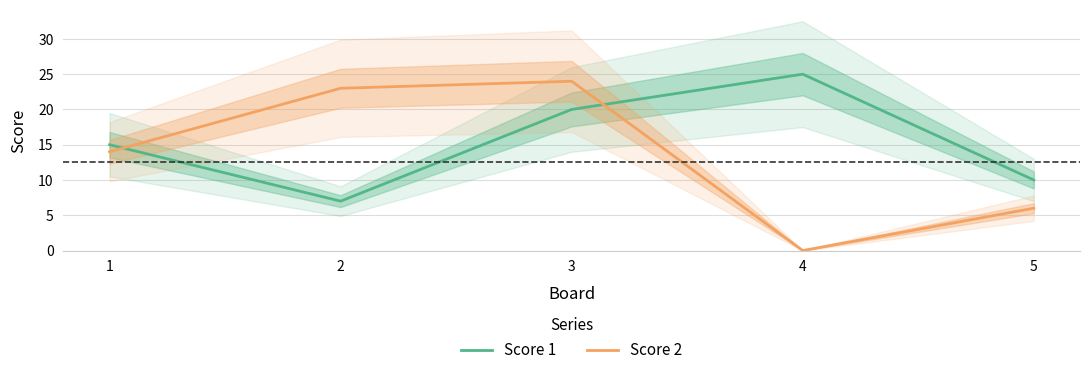

Reading right to left, transcribe all the data shown in this chart.

Score 1: 10	25	20	7	15
Score 2: 6	0	24	23	14